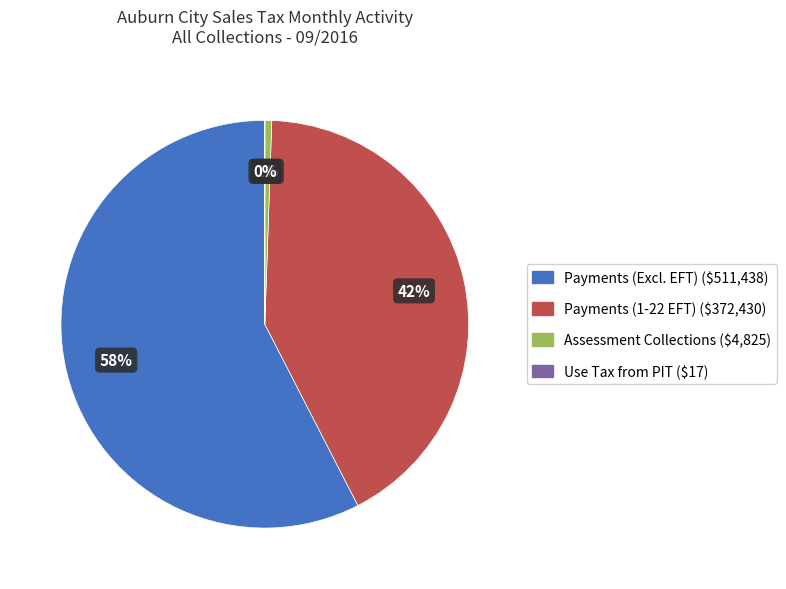

To the nearest percent, what is the average slice percentage?

25%